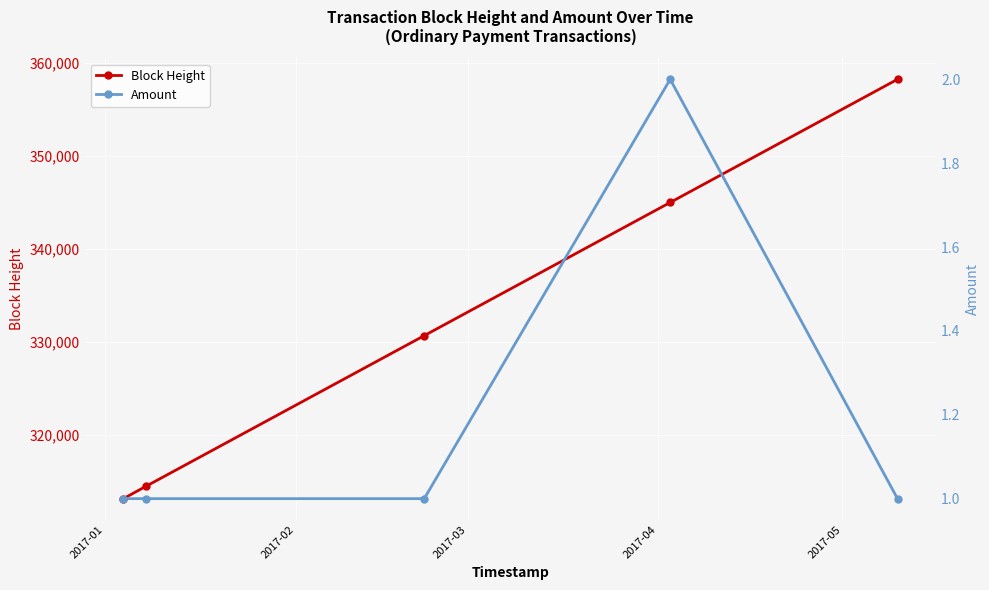

True or false: Block Height has more than 0 interior local peaks.

False